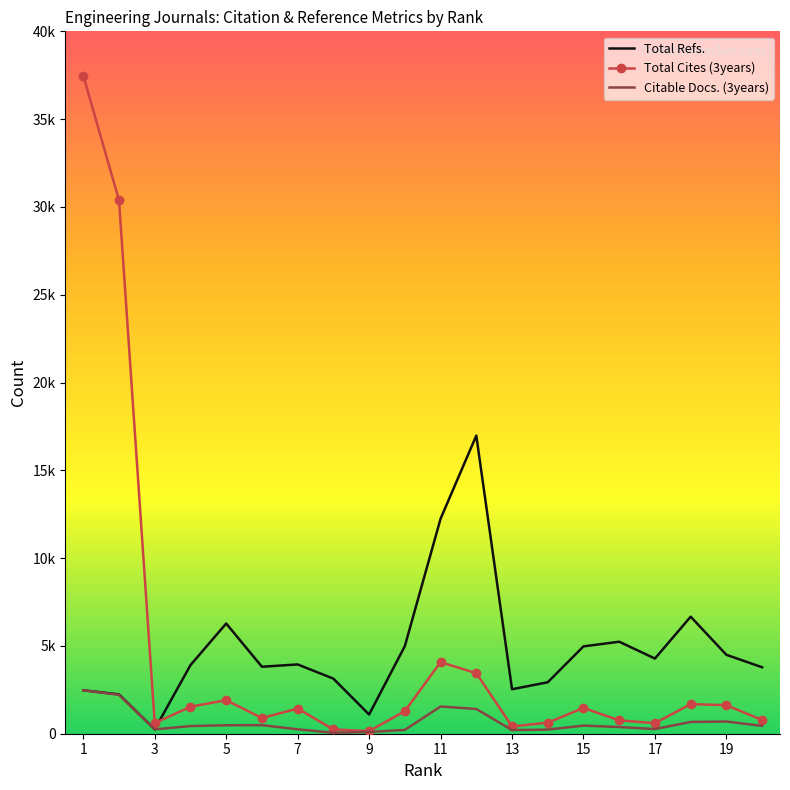

What are all the series names shown in the legend?

Total Refs., Total Cites (3years), Citable Docs. (3years)